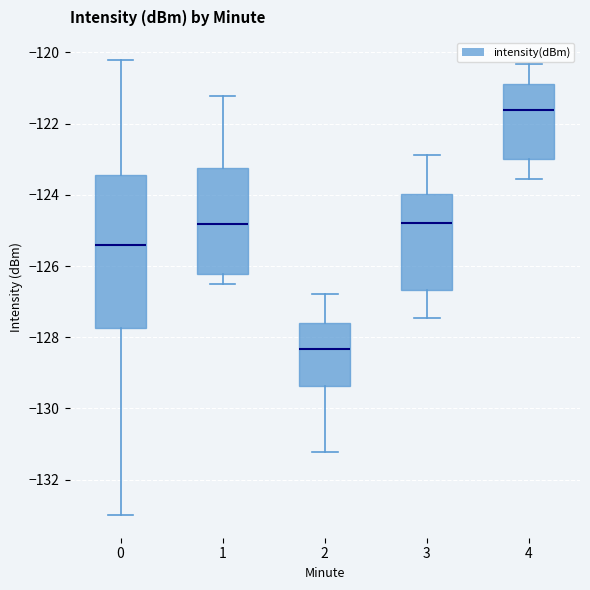

Which box's median line is the lowest?

2